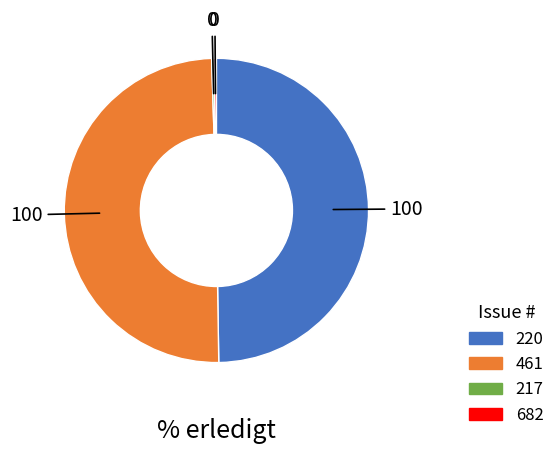

What is the ratio of the value at 220 to the value at 461?

1.0